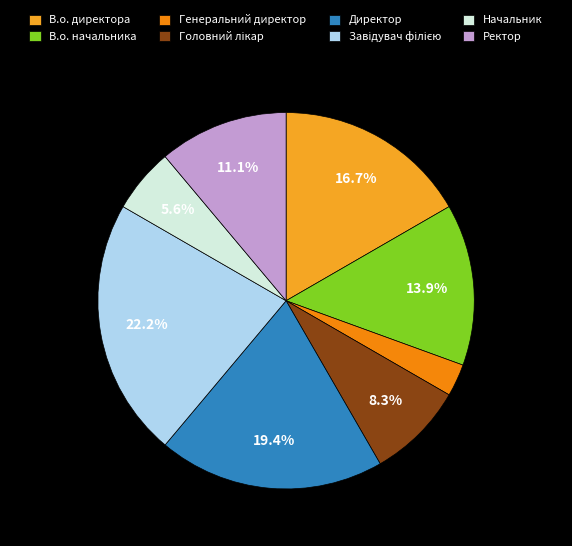

How many segments does this pie chart have?

8